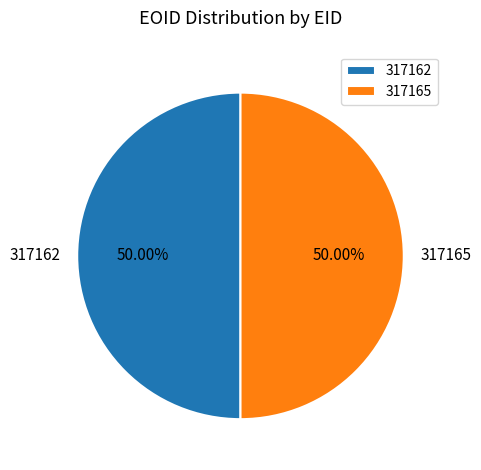

How many segments does this pie chart have?

2